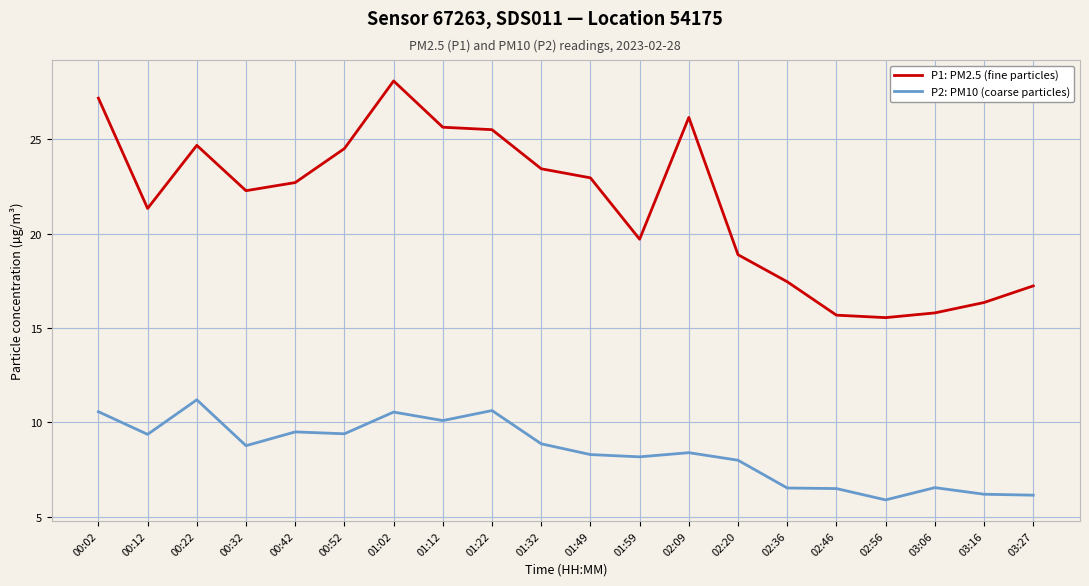

How many lines are shown in the chart?

2